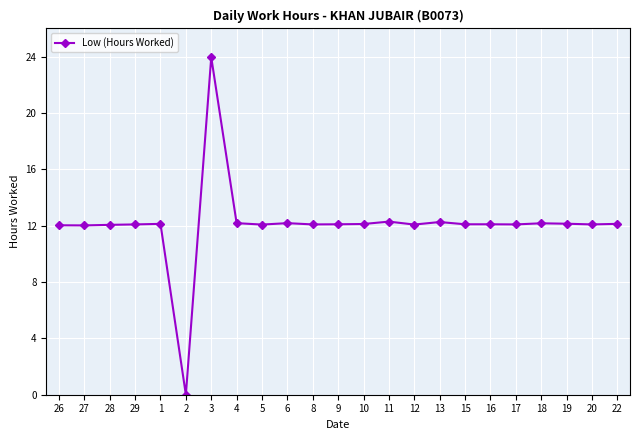

True or false: there are more than 1 points higher than both neighbors.

True